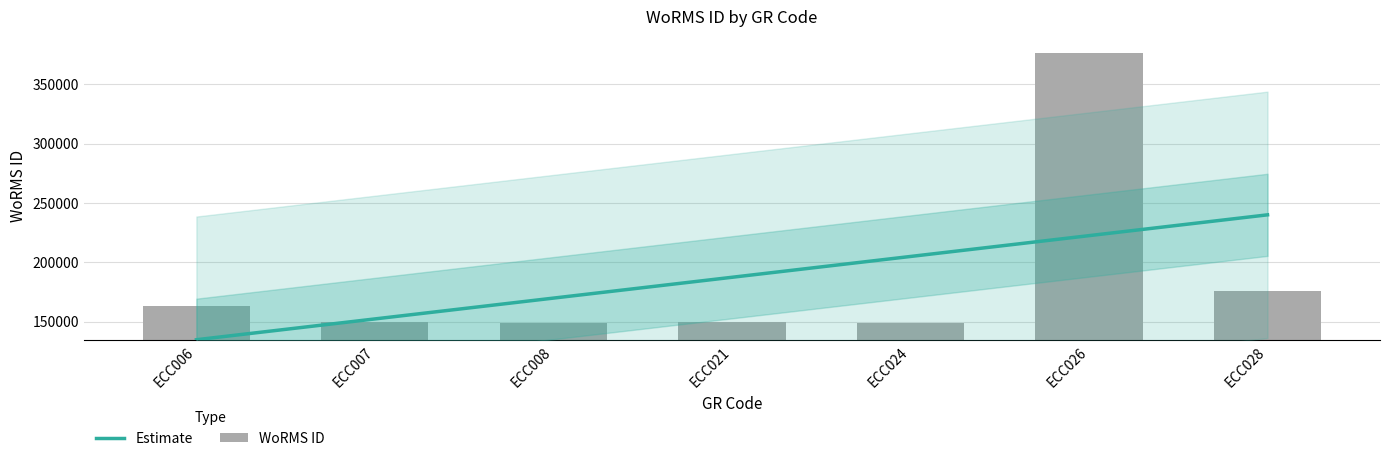

Which has a higher value, ECC021 or ECC024?

ECC021